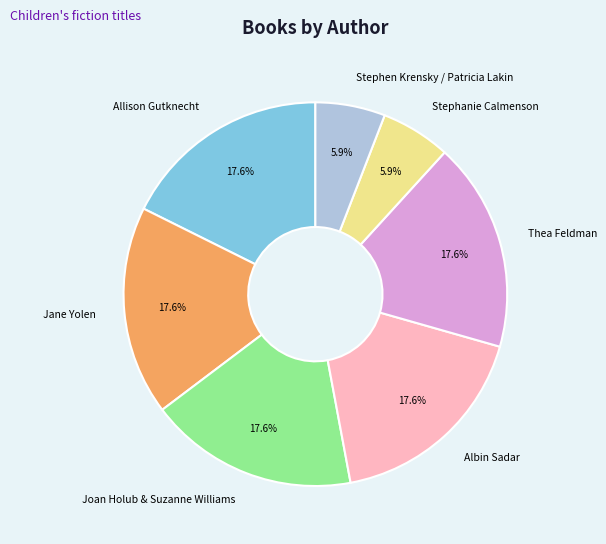

What is the ratio of the value at Jane Yolen to the value at Allison Gutknecht?

1.0